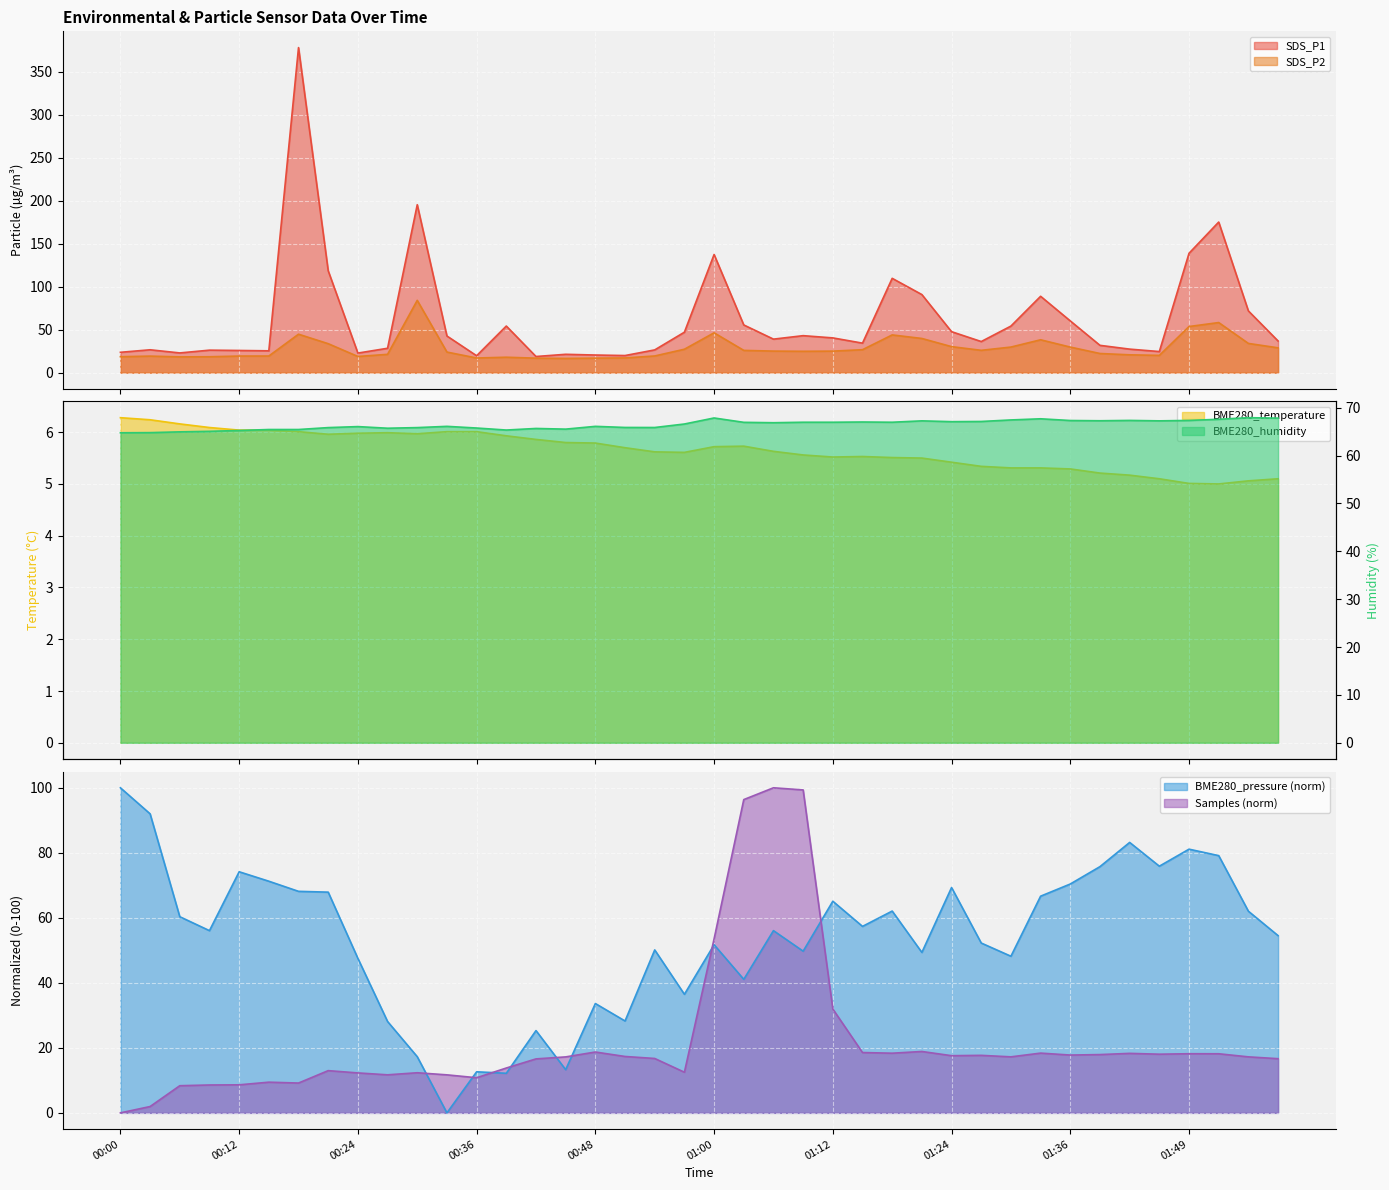

What is the greatest value displayed?

378.4